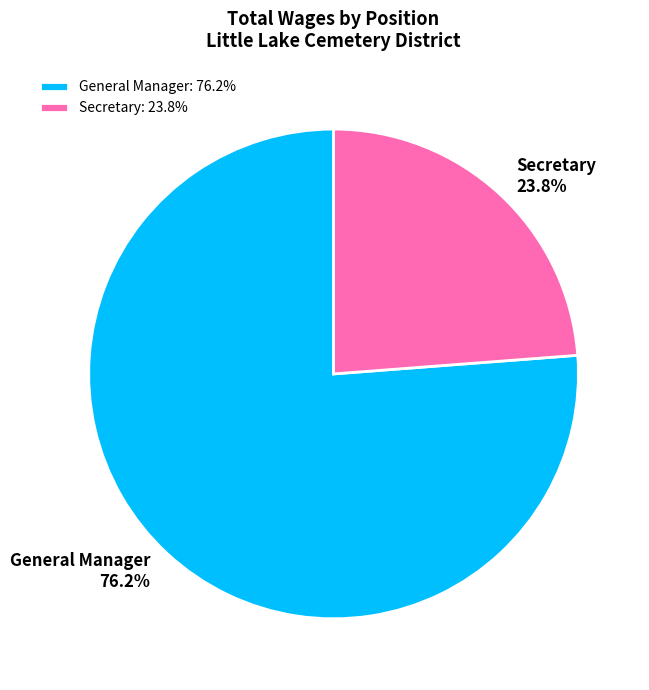

Does General Manager account for over 50% of the chart?

Yes